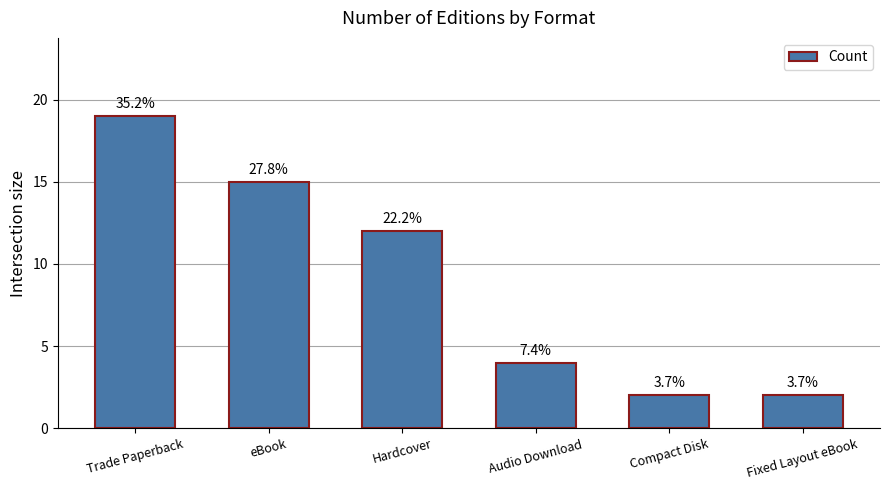

Are the bars horizontal?

No